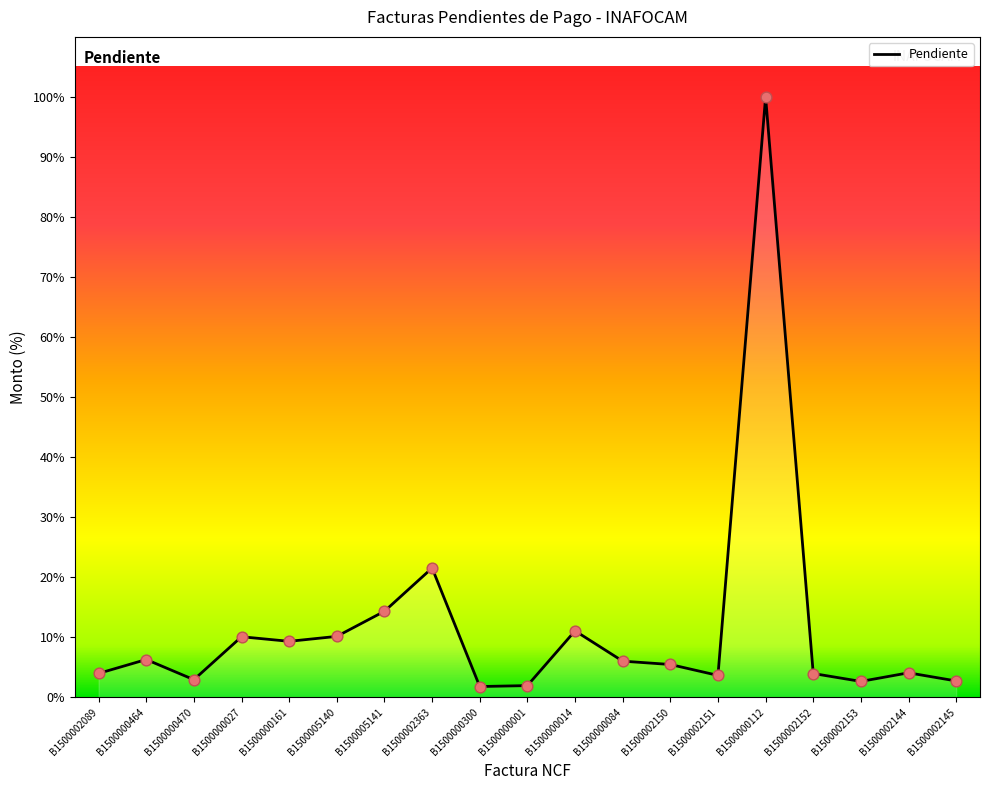

What is the ratio of the value at B1500000464 to the value at B1500000470?

2.1